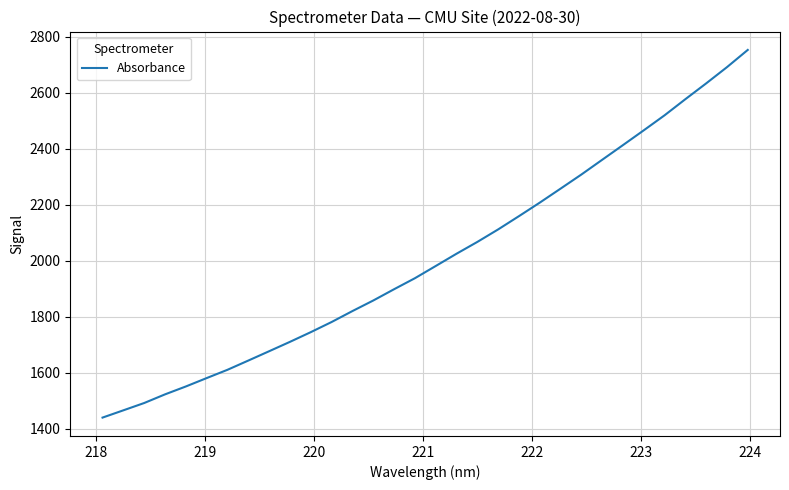

What is the difference between the maximum and minimum values?

1312.8